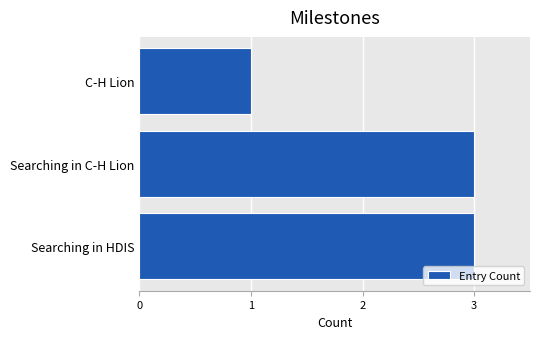

What is the sum of the values at Searching in HDIS and C-H Lion?

4